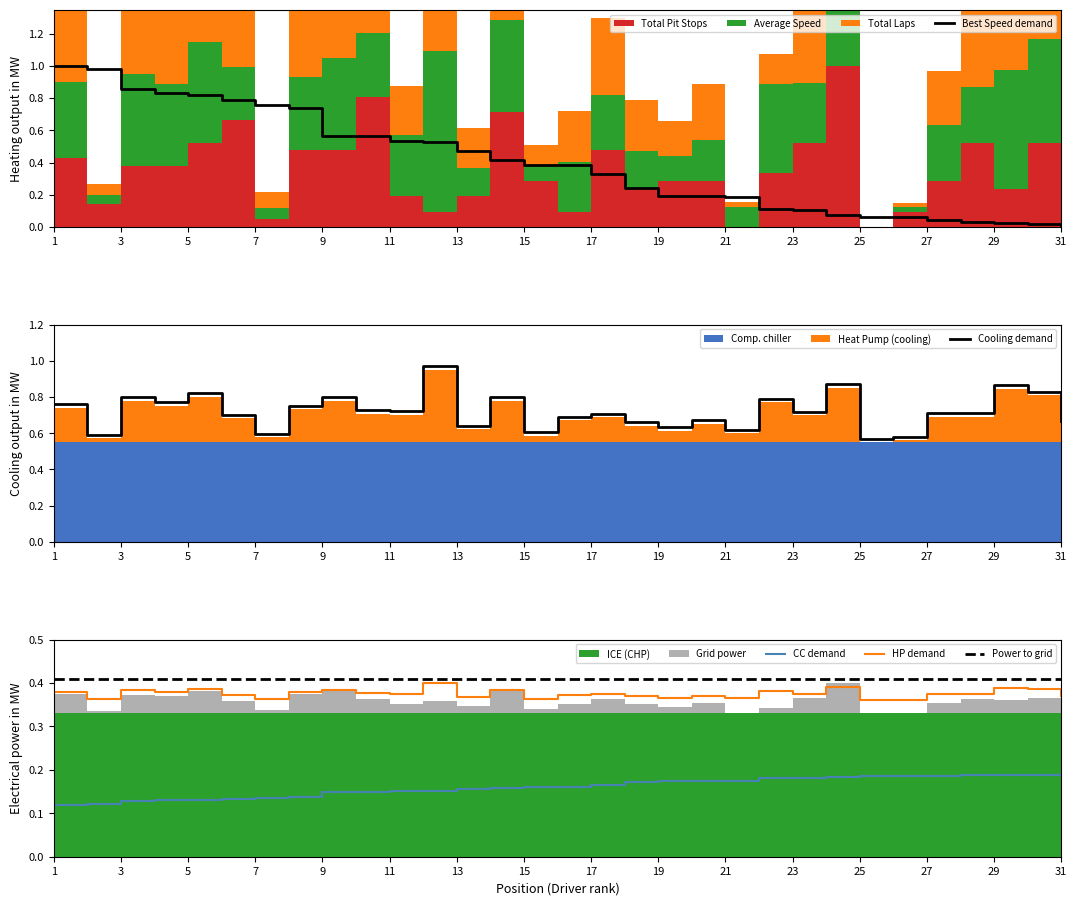

How many interior local valleys does the Cooling demand series have?

11